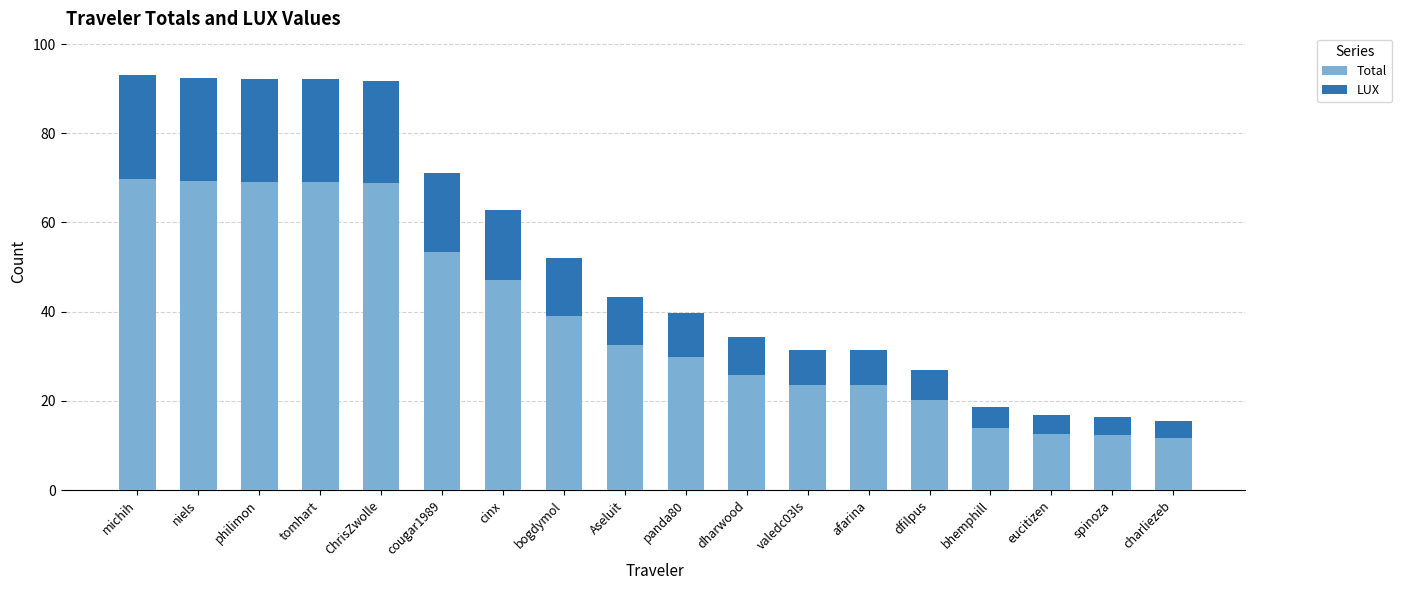

What is the difference between the maximum and minimum values in the Total series?

58.3